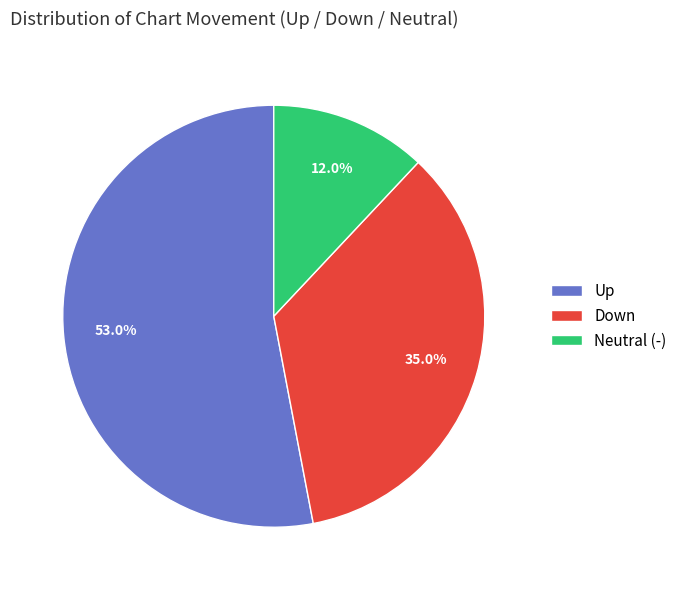

Which slice represents more than half of the pie?

Up